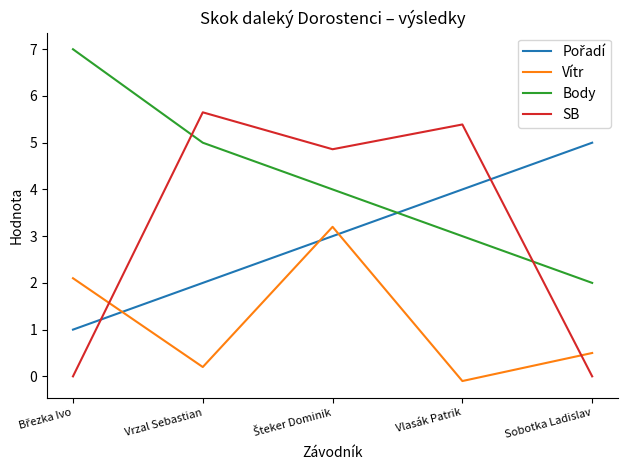

At which label is Vítr closest to 1?

Sobotka Ladislav